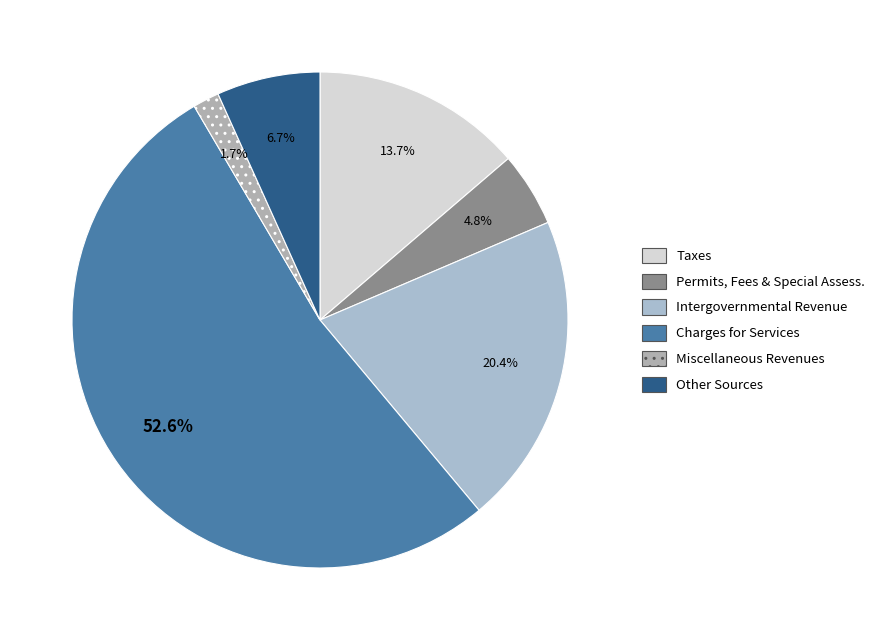

How many slices are in this pie chart?

6